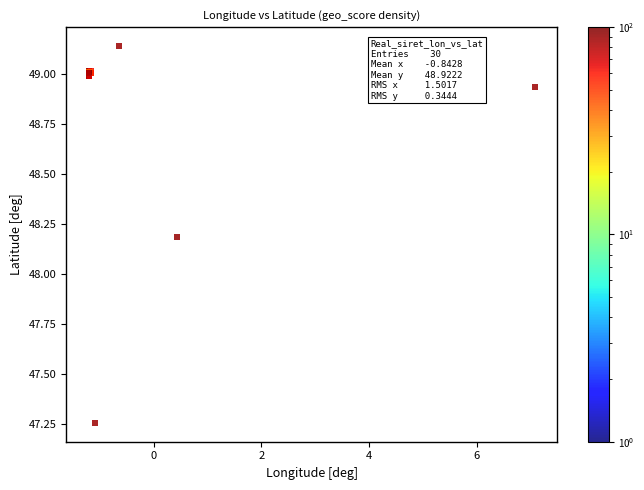

What Y value in the scatter plot is closest to 48?

48.2